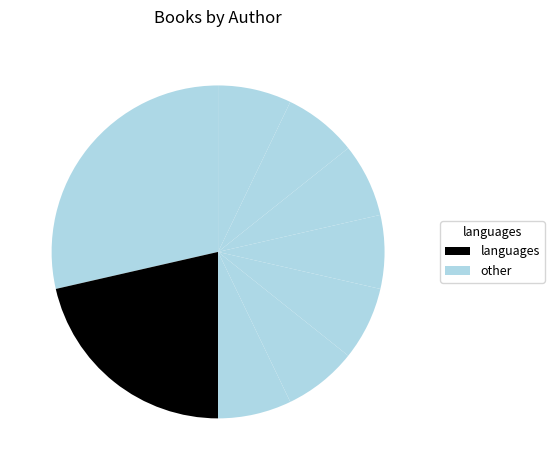

Count the number of slices in the pie.

9